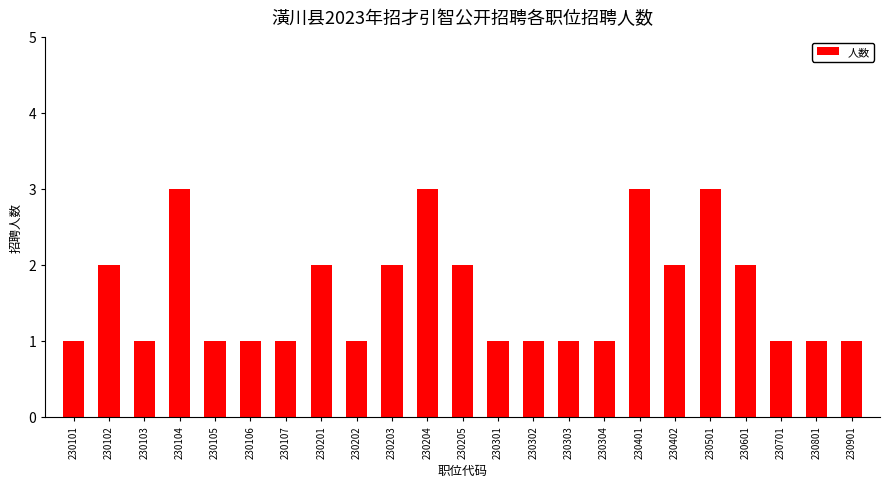

What is the sum of the values at 230106 and 230402?

3